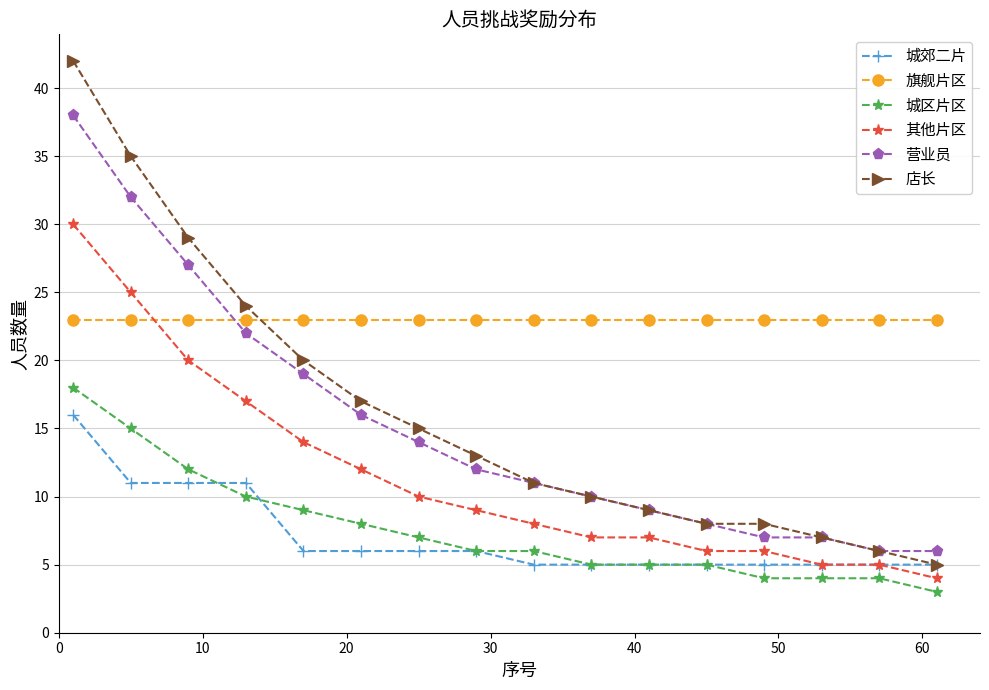

True or false: 旗舰片区 and 其他片区 cross at least once.

True